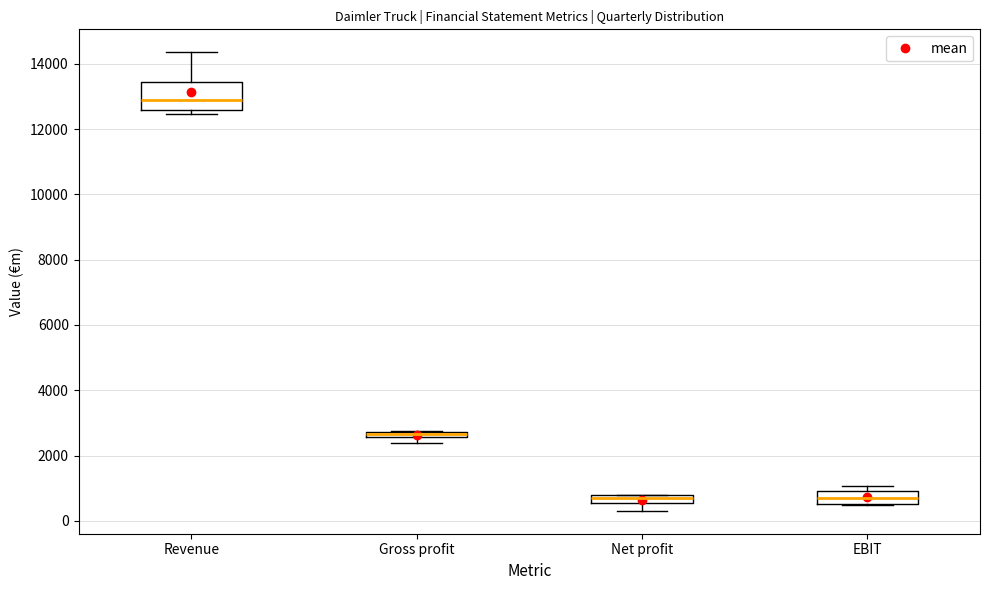

Comparing the boxes themselves (not the whiskers), which one is the tallest?

Revenue